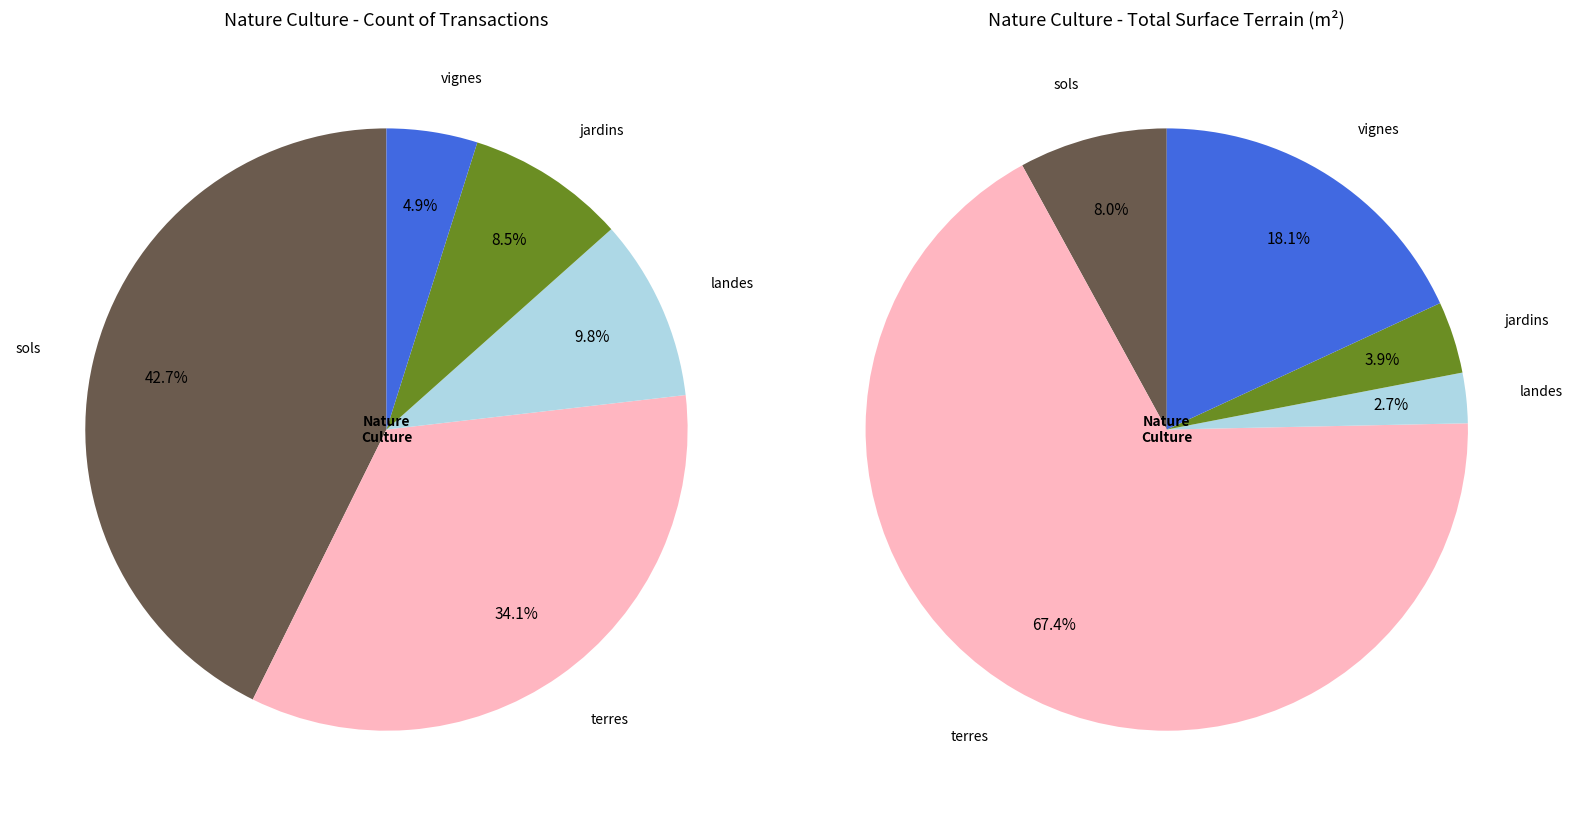

What is the change in value from sols to terres?

-7